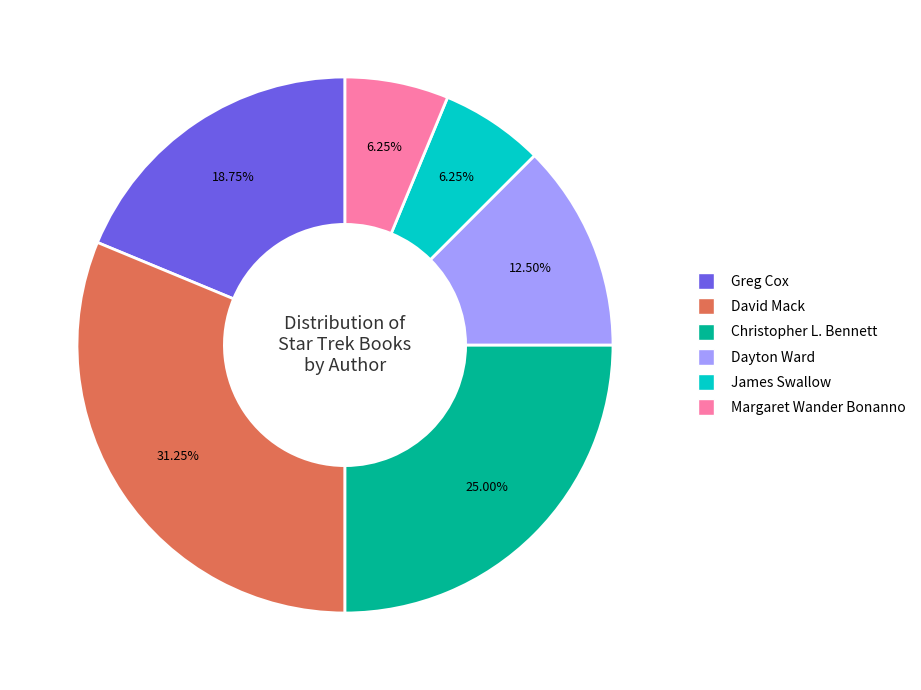

To the nearest percent, what percentage of the pie is David Mack?

31%